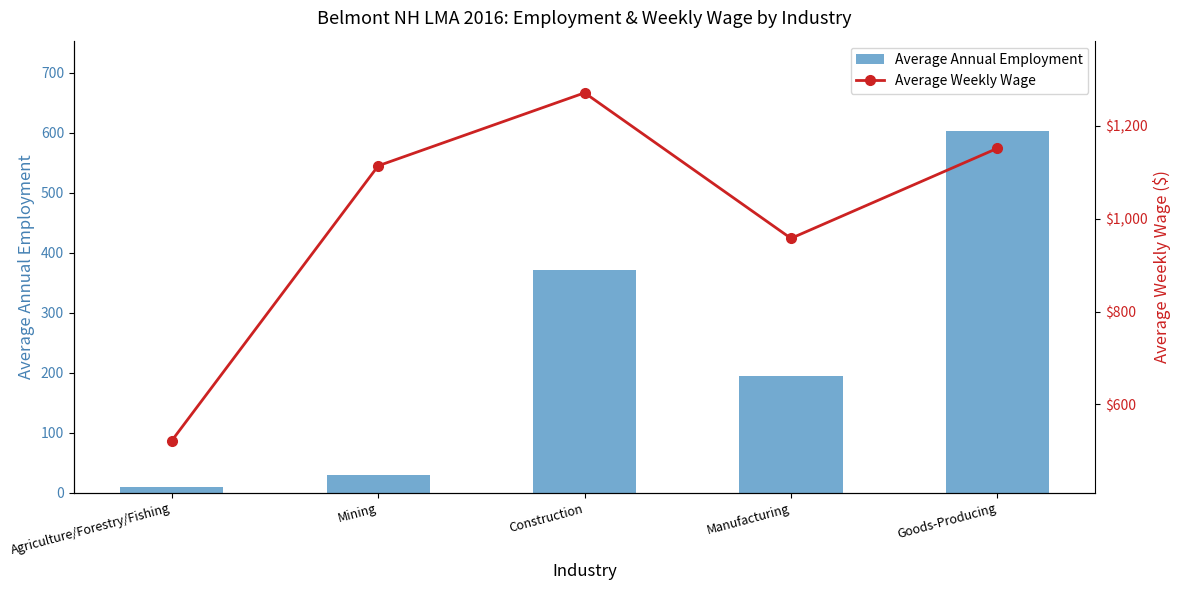

How many values in the Average Weekly Wage series exceed 1113?

3